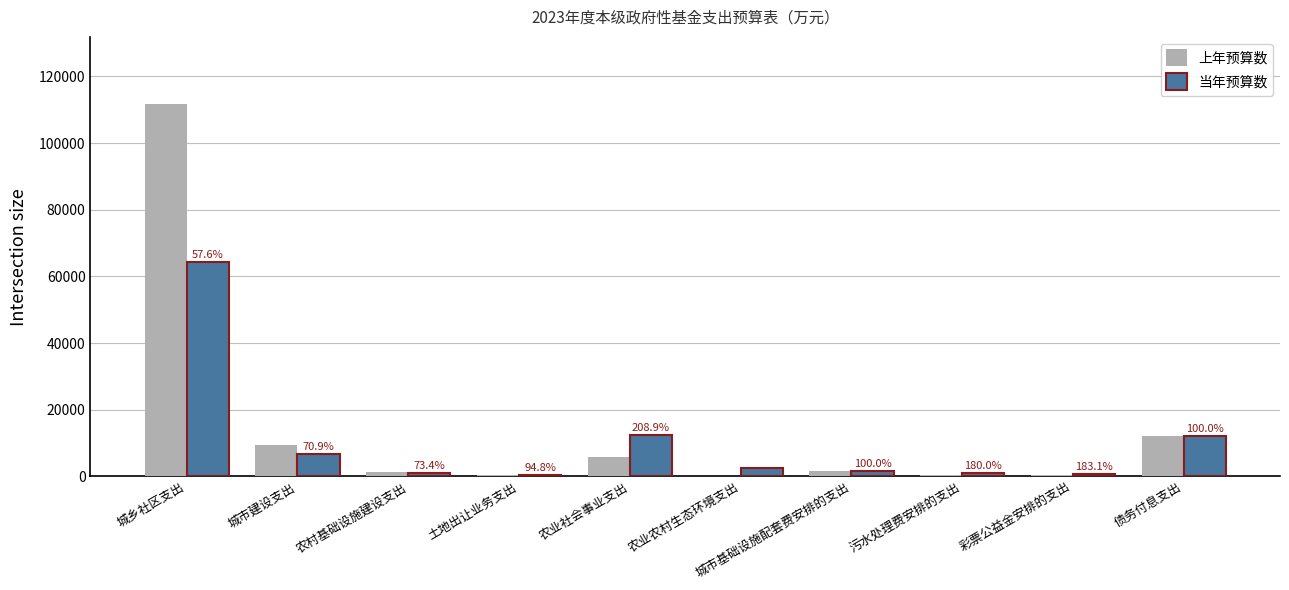

At which category is the sum across all series the highest?

城乡社区支出